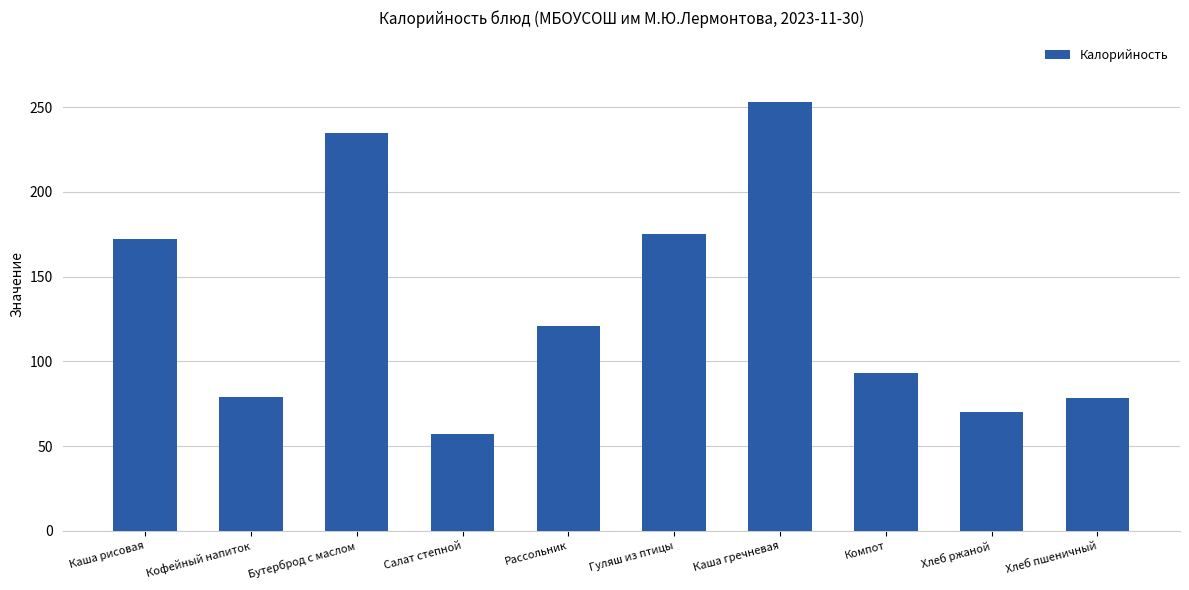

How many data points are less than 121?

5